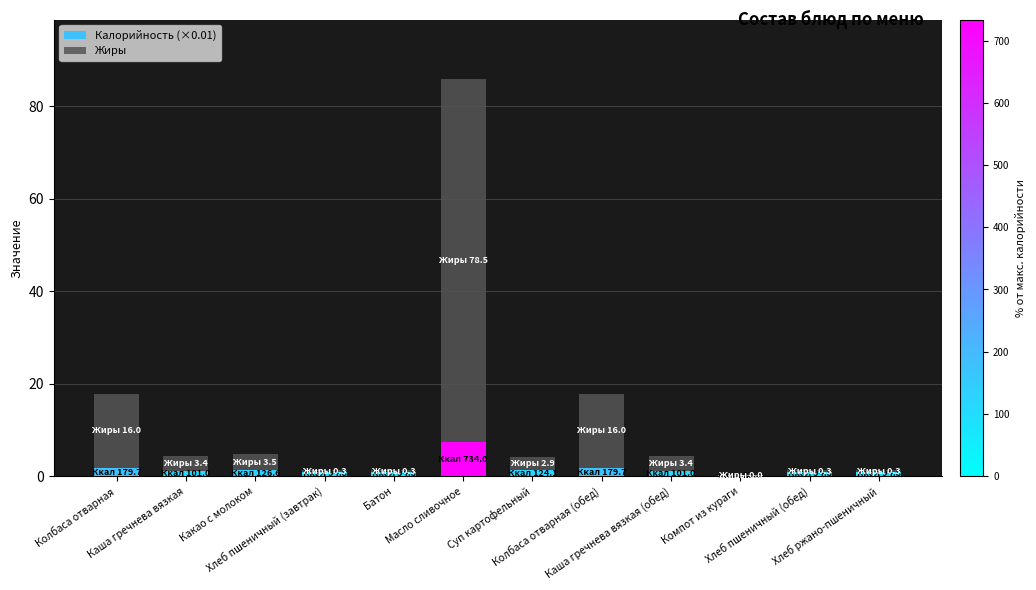

Are the bars grouped side by side (vs. stacked)?

No